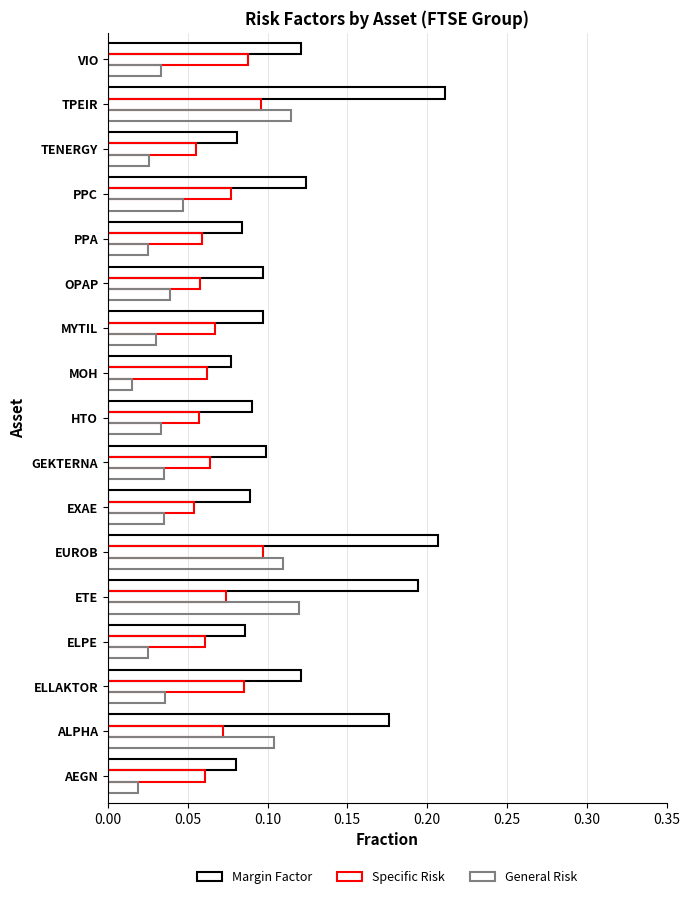

What is the maximum value for Specific Risk?

0.1